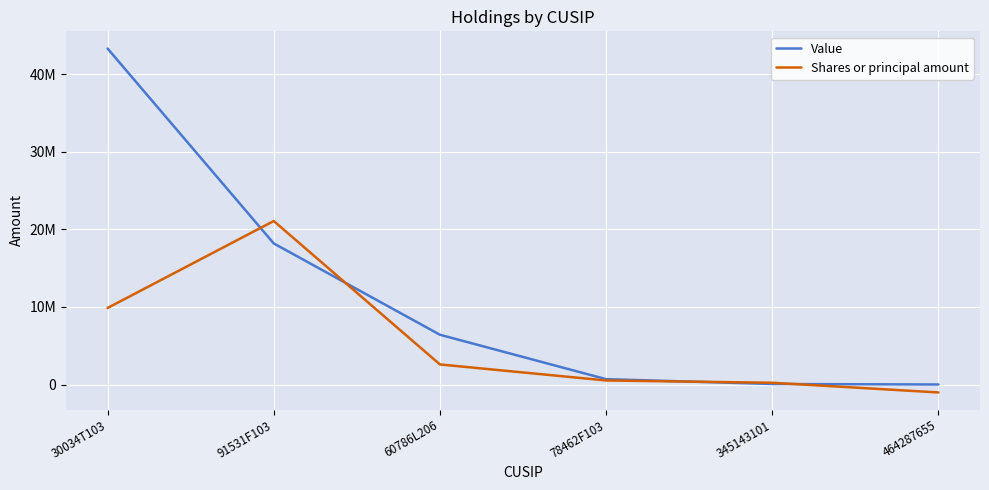

What are all the series names shown in the legend?

Value, Shares or principal amount